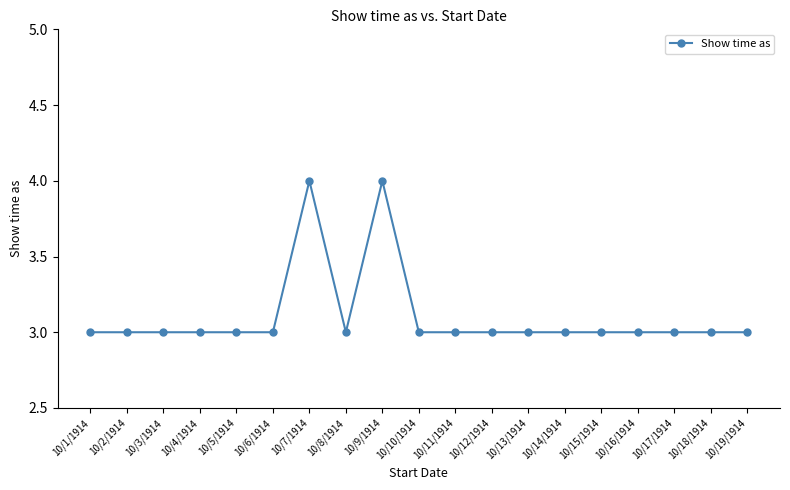

Approximately how many times larger is the value at 10/15/1914 compared to 10/3/1914?

1.0